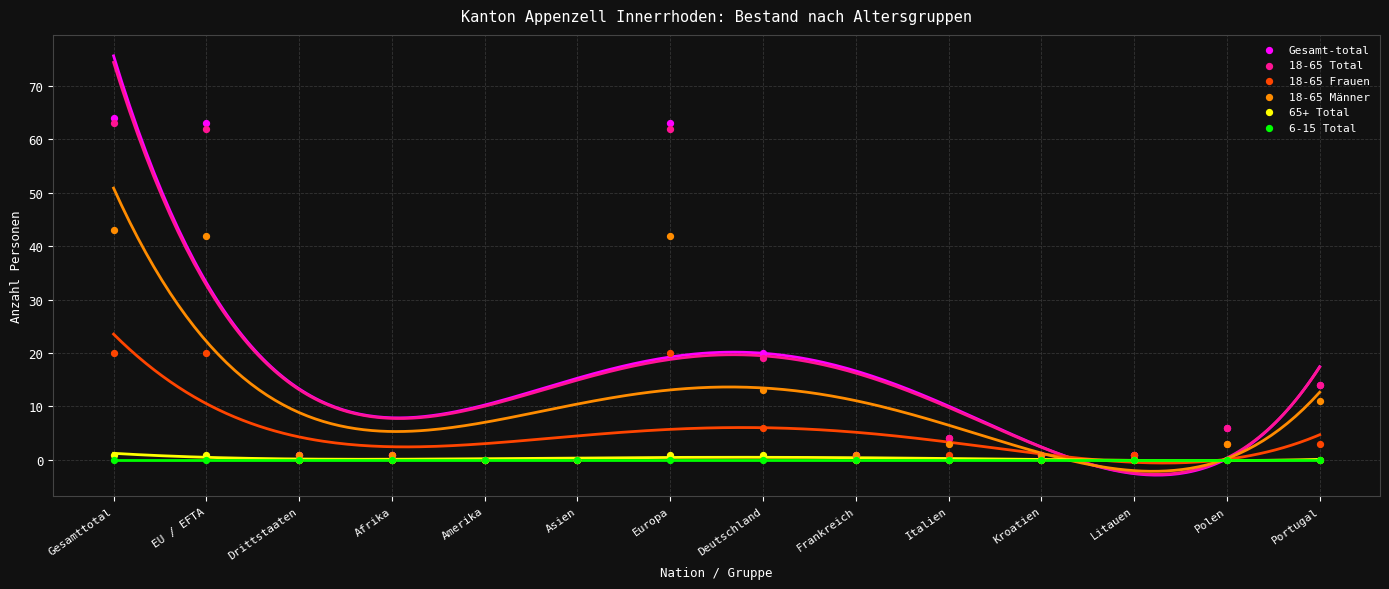

Which series reaches the minimum Y coordinate?

Gesamt-total